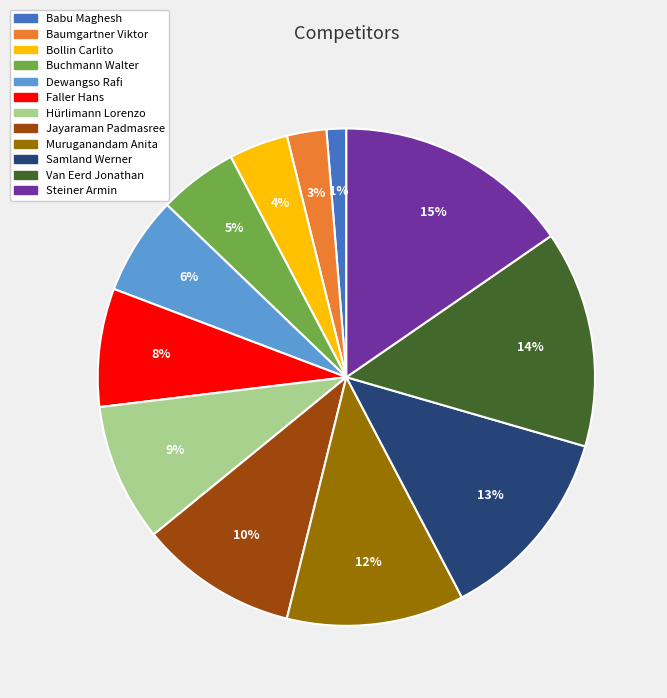

Which has a higher value, Faller Hans or Babu Maghesh?

Faller Hans